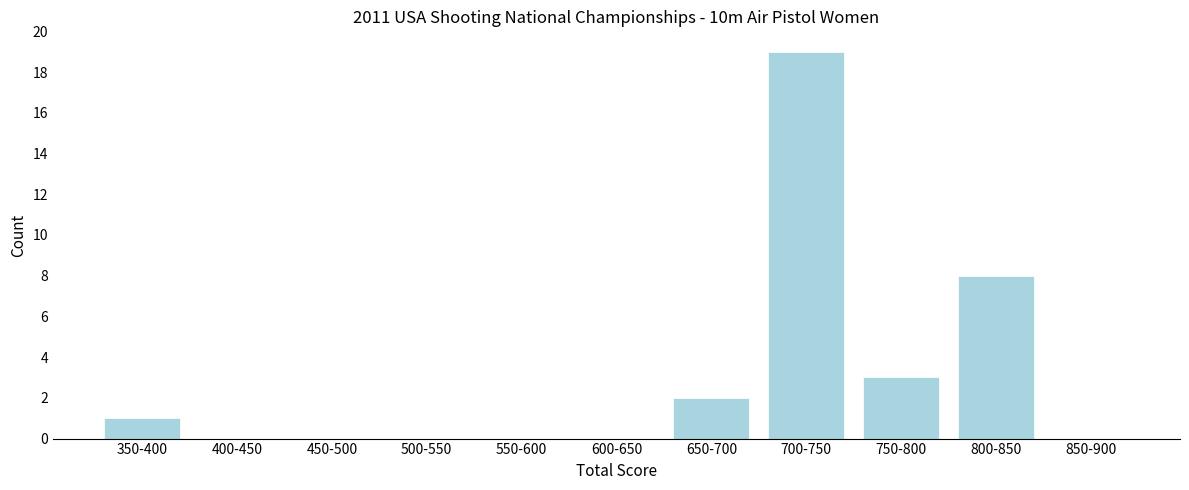

Reading left to right, list all the values displayed in this chart.

350-400=1	400-450=0	450-500=0	500-550=0	550-600=0	600-650=0	650-700=2	700-750=19	750-800=3	800-850=8	850-900=0